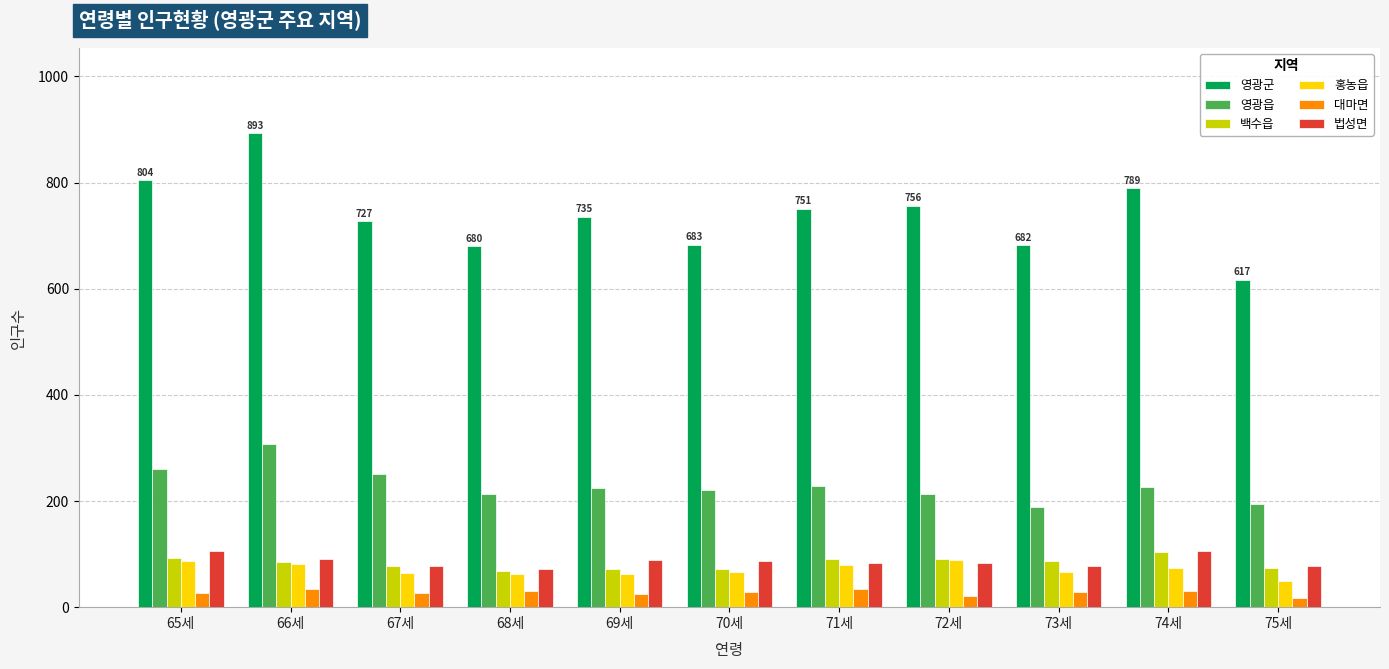

Where does the 백수읍 series first go above 85?

65세